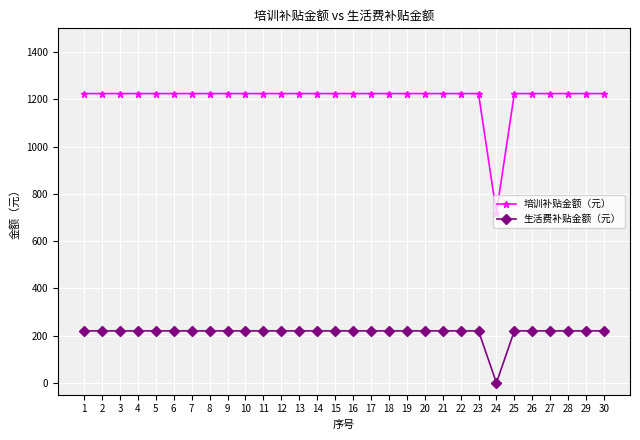

Reading right to left, extract all data points from this chart.

培训补贴金额（元）: 30=1224	29=1224	28=1224	27=1224	26=1224	25=1224	24=720	23=1224	22=1224	21=1224	20=1224	19=1224	18=1224	17=1224	16=1224	15=1224	14=1224	13=1224	12=1224	11=1224	10=1224	9=1224	8=1224	7=1224	6=1224	5=1224	4=1224	3=1224	2=1224	1=1224
生活费补贴金额（元）: 30=220	29=220	28=220	27=220	26=220	25=220	24=0	23=220	22=220	21=220	20=220	19=220	18=220	17=220	16=220	15=220	14=220	13=220	12=220	11=220	10=220	9=220	8=220	7=220	6=220	5=220	4=220	3=220	2=220	1=220